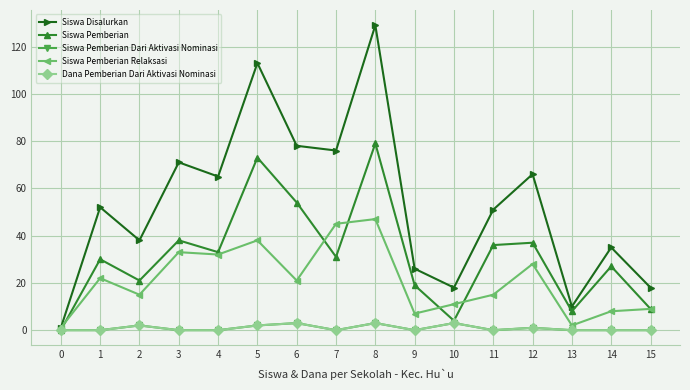

Is it true that Siswa Disalurkan equals 1 at 0?

False